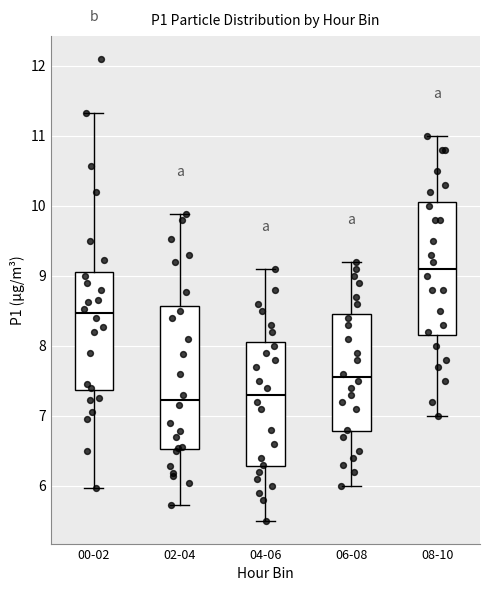

Reading left to right, transcribe this box plot: for each box, give where its median line is, the range the box spans, and where its two whiskers end, as read against the y-axis. The values are not printed on the chart, so give them approximately, as read against the axis.

00-02: median 8.5, box 7.4 to 9.1, whiskers 6.0 to 11.3
02-04: median 7.2, box 6.5 to 8.6, whiskers 5.7 to 9.9
04-06: median 7.3, box 6.3 to 8.1, whiskers 5.5 to 9.1
06-08: median 7.6, box 6.8 to 8.5, whiskers 6.0 to 9.2
08-10: median 9.1, box 8.2 to 10.1, whiskers 7.0 to 11.0